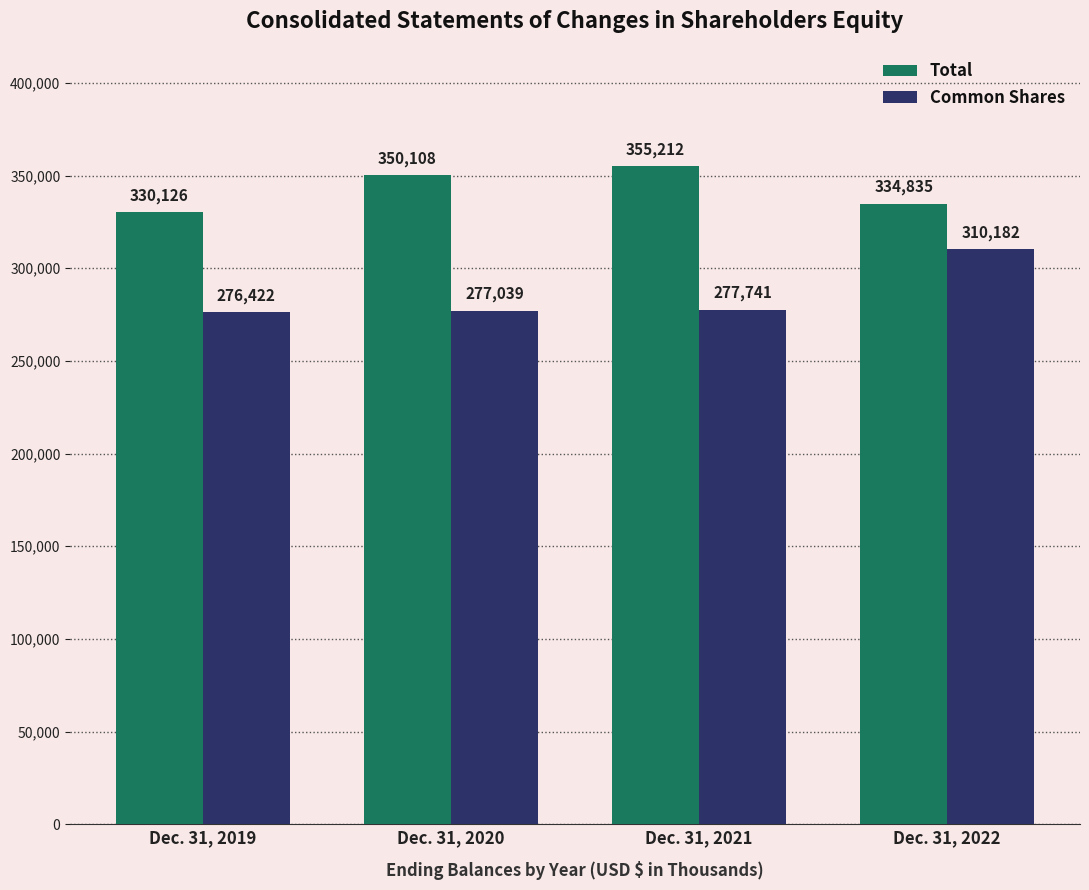

Rank the series at Dec. 31, 2019 from lowest to highest value.

Common Shares, Total